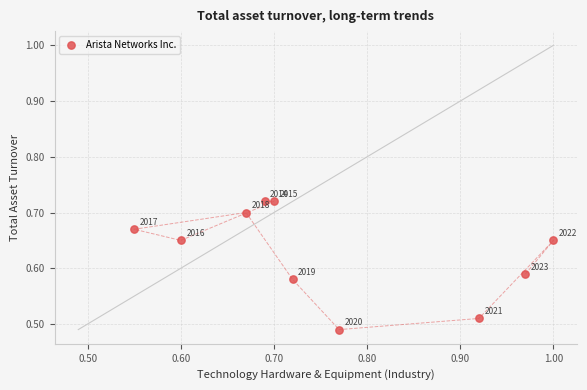

What is the average X value?

0.8